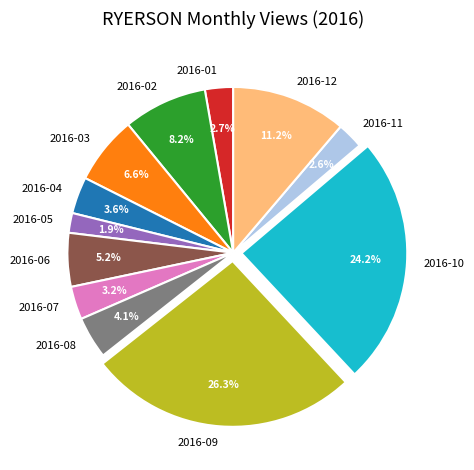

To the nearest percent, what is the average slice percentage?

8%